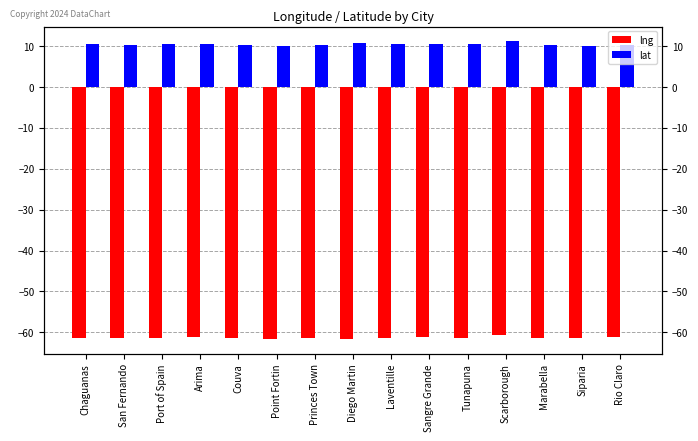

What is the difference between the lng values at Diego Martin and Point Fortin?

0.1